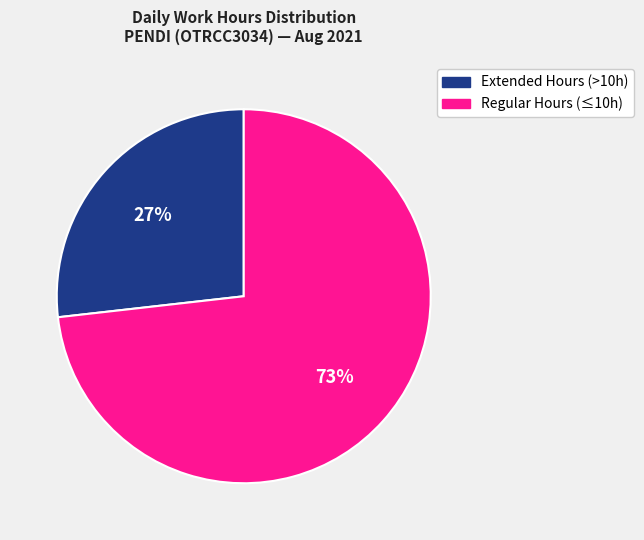

Is there a majority slice in this chart?

Yes